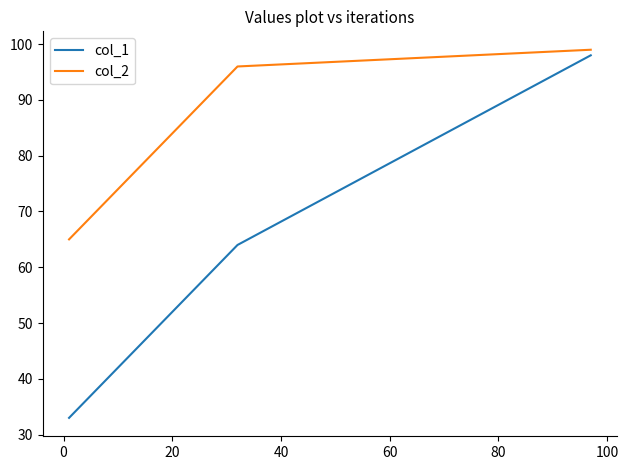

What is the difference between the maximum and minimum values in the col_1 series?

65